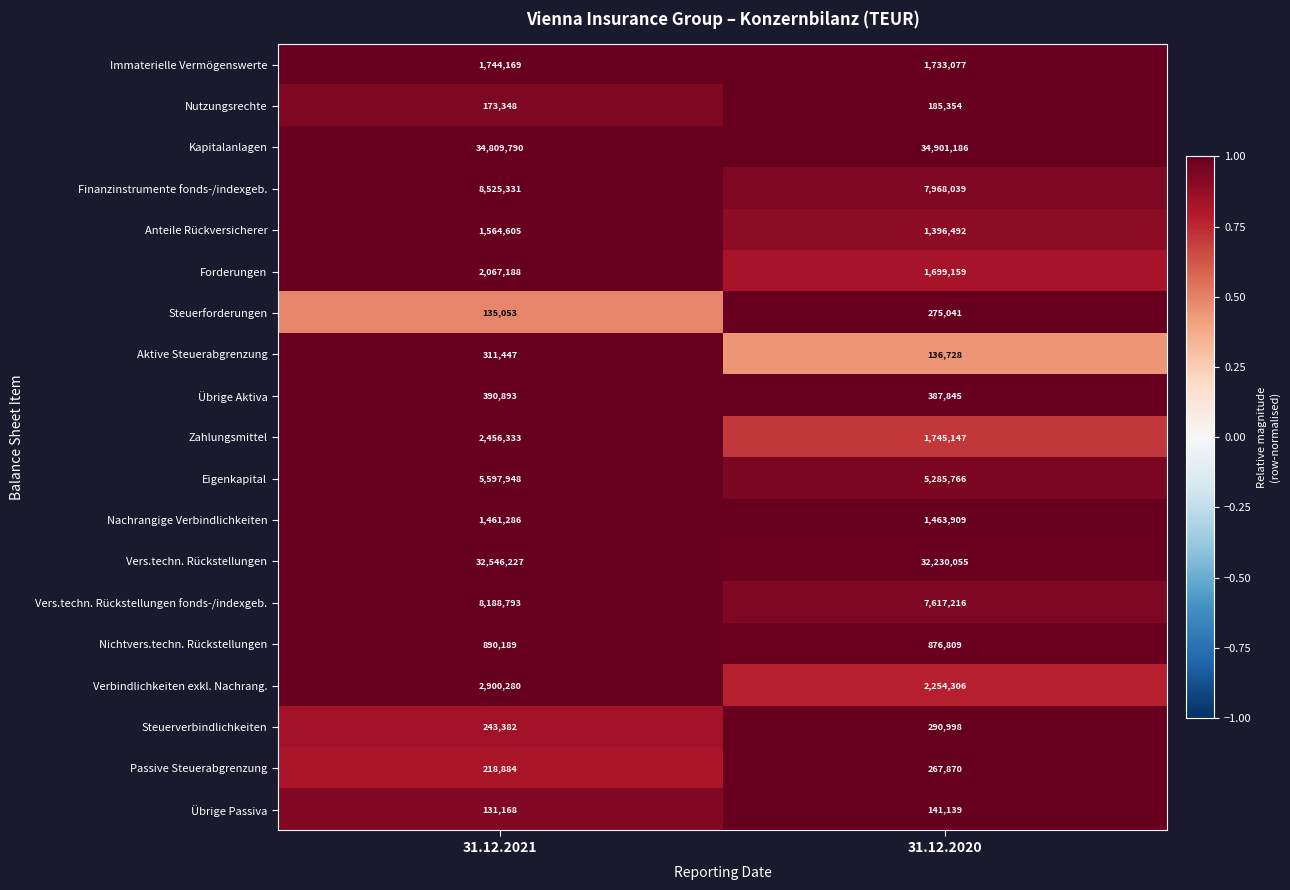

What is the greatest value displayed?

34901186